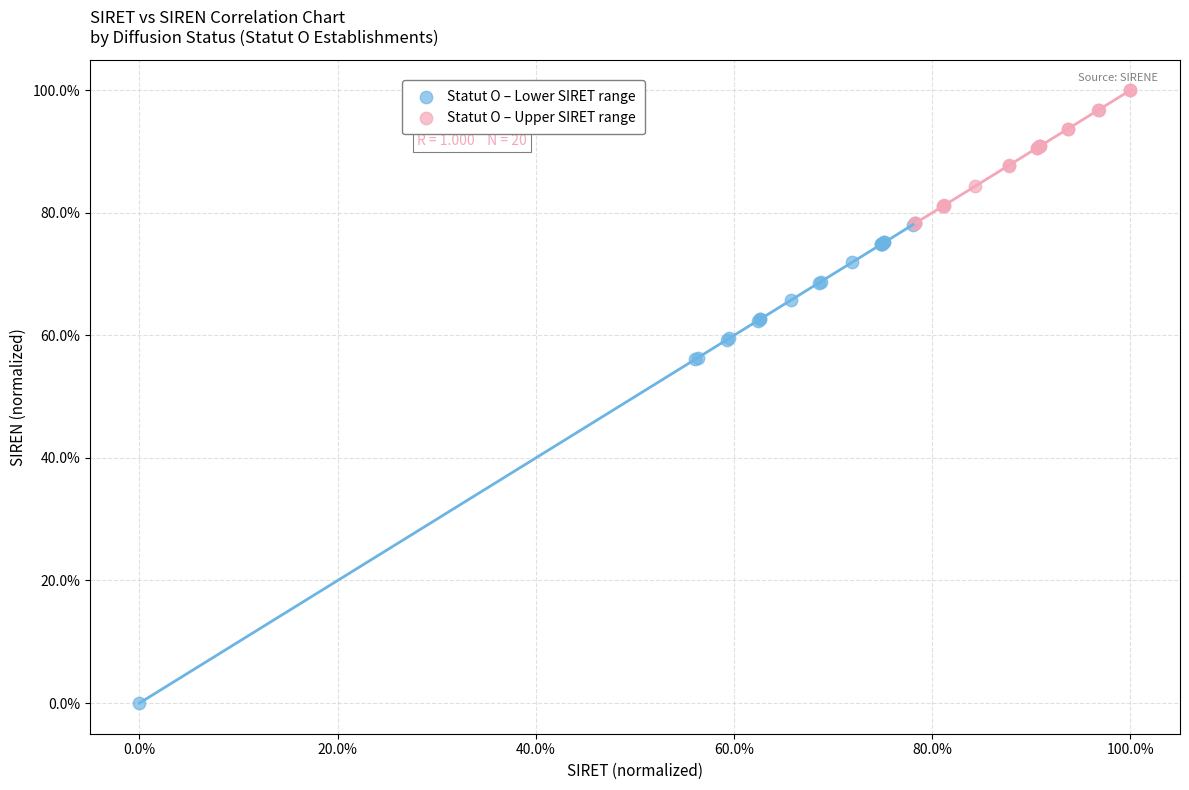

What are all the series names shown in the legend?

Statut O – Lower SIRET range, Statut O – Upper SIRET range